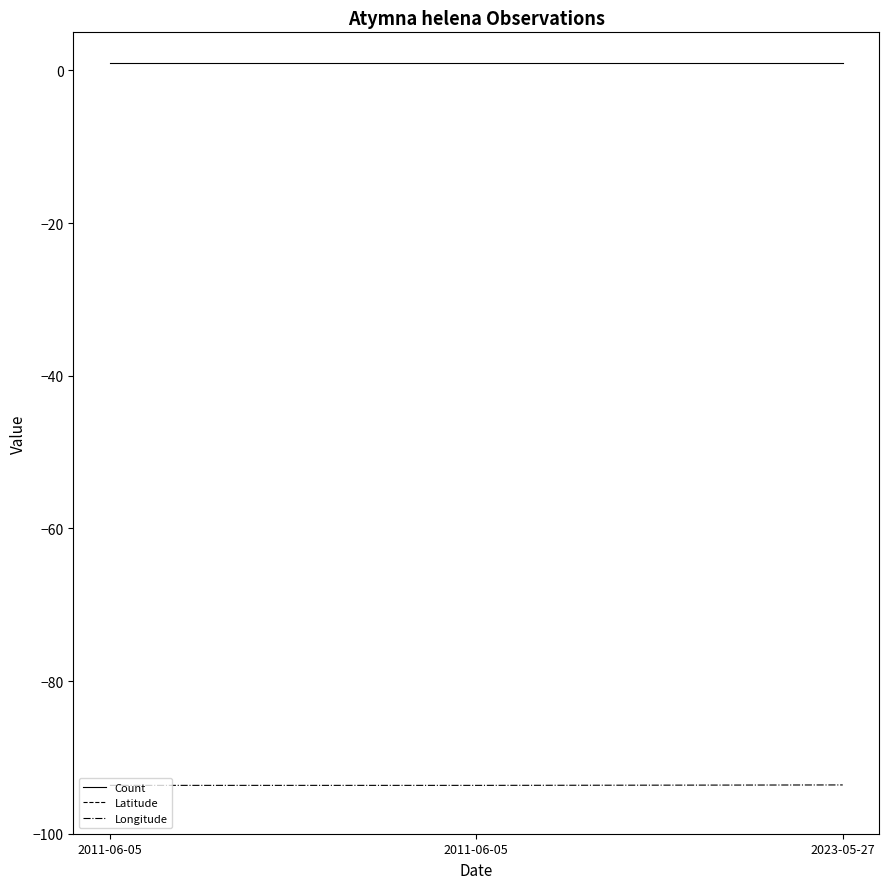

The Longitude series shows -21.6 at 2011-06-05. True or false?

False